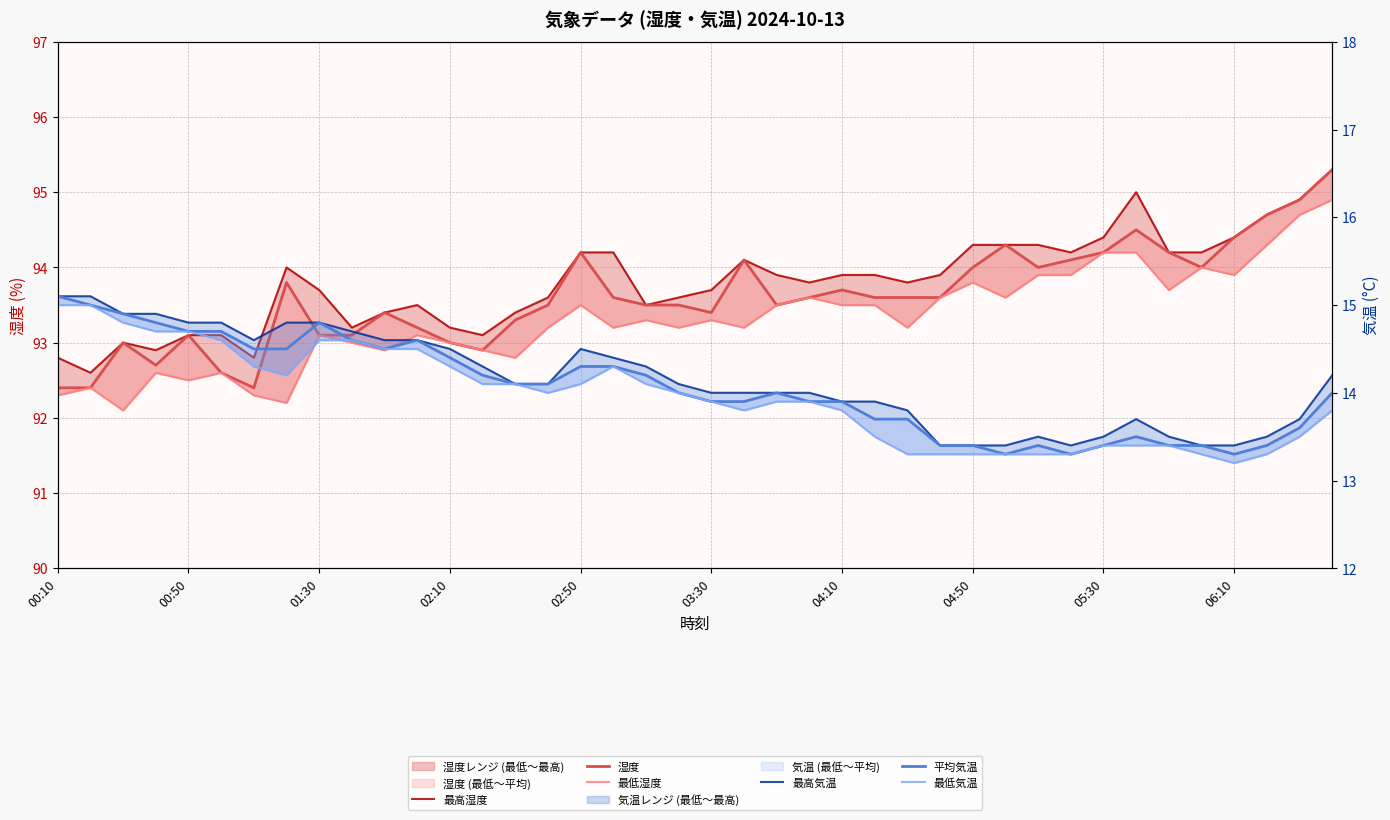

Where is 平均気温 nearest to the value 14?

19